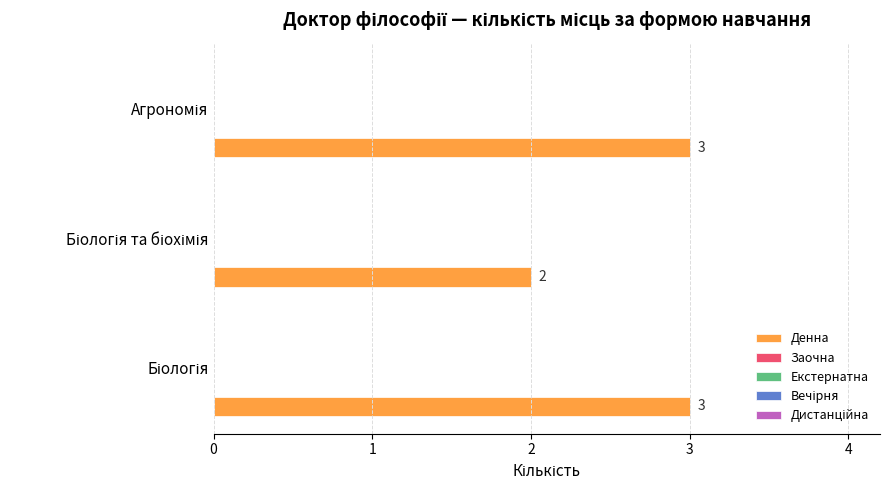

How many bars are there in total?

3